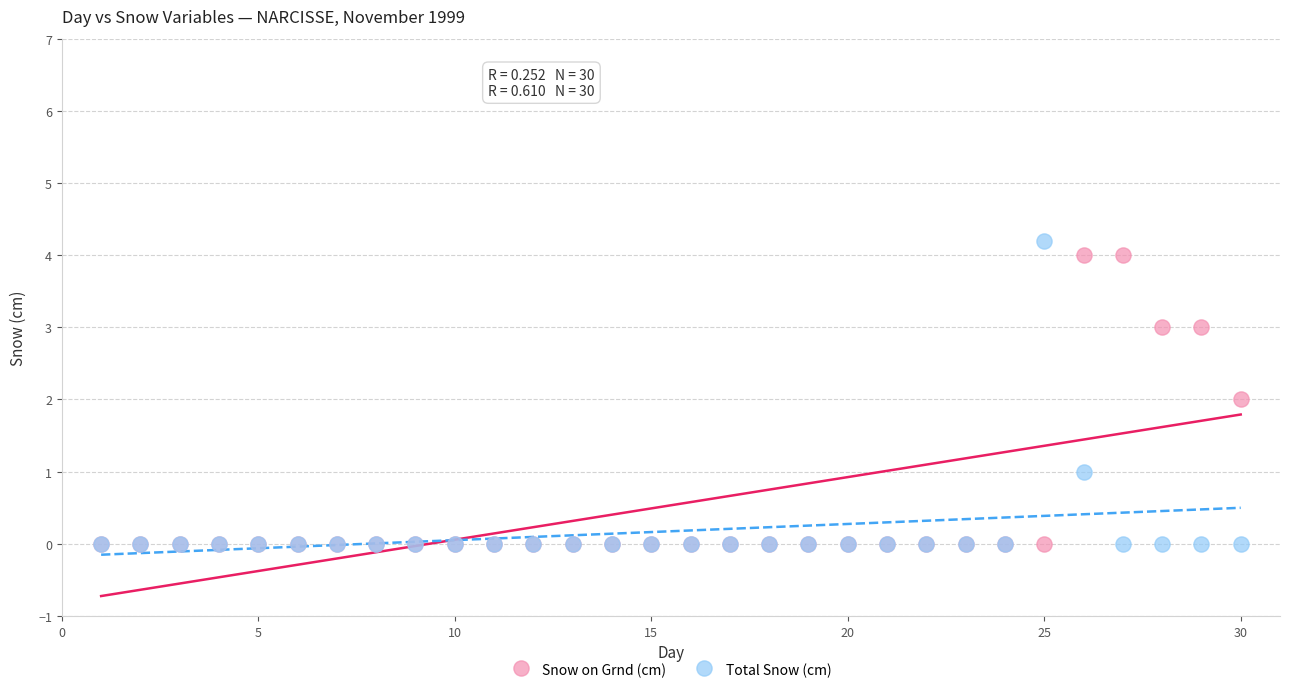

What are all the series names shown in the legend?

Snow on Grnd (cm), Total Snow (cm)